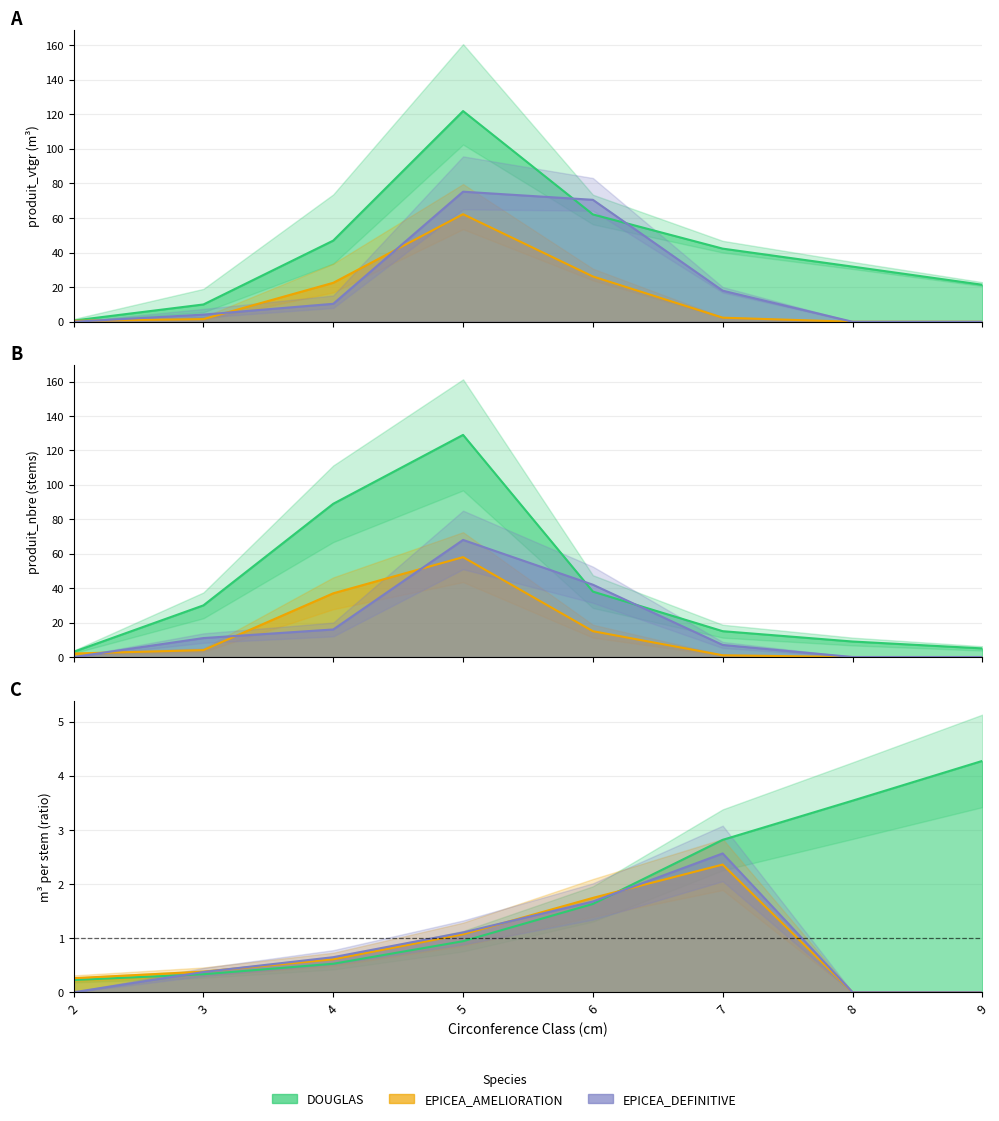

List the series in order of their overall mean, highest first.

DOUGLAS, EPICEA_DEFINITIVE, EPICEA_AMELIORATION